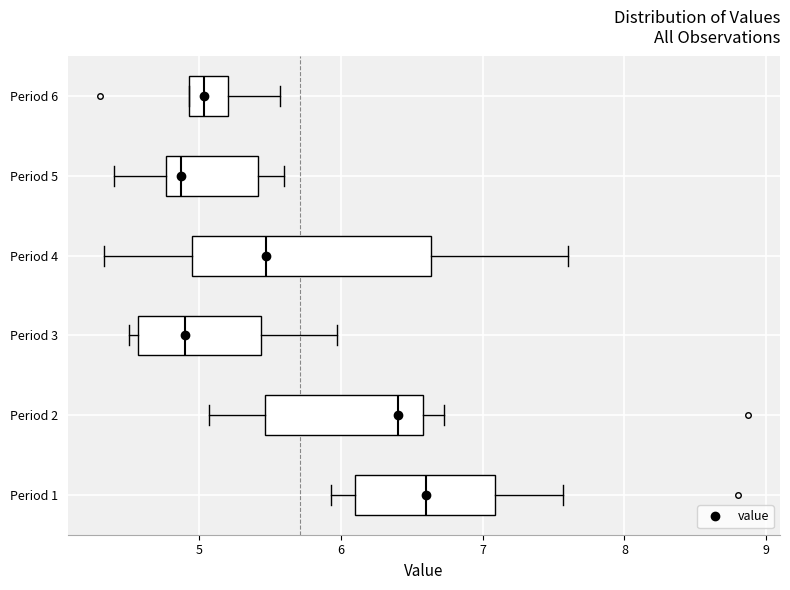

Where does the right whisker of the box for Period 2 end on the x-axis? The values are not printed on the chart, so give them approximately, as read against the axis.

6.7